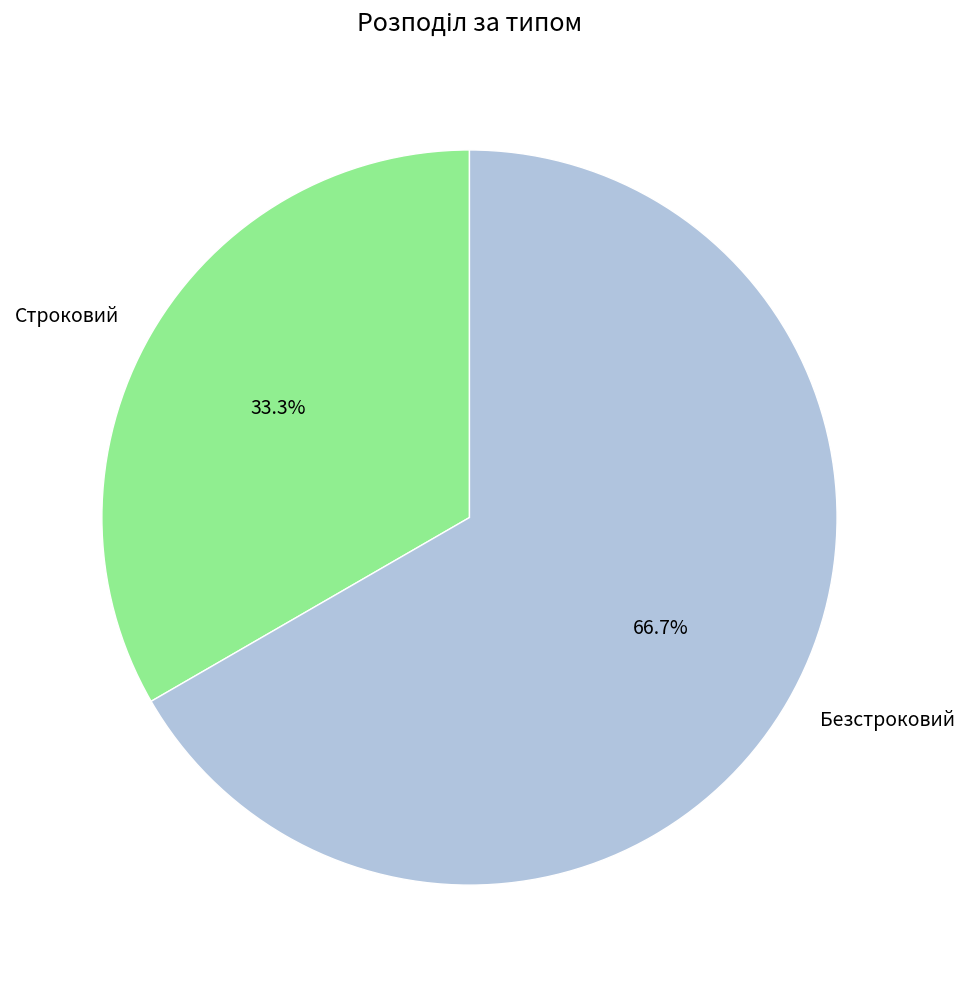

What is the smallest slice in the pie chart?

Строковий